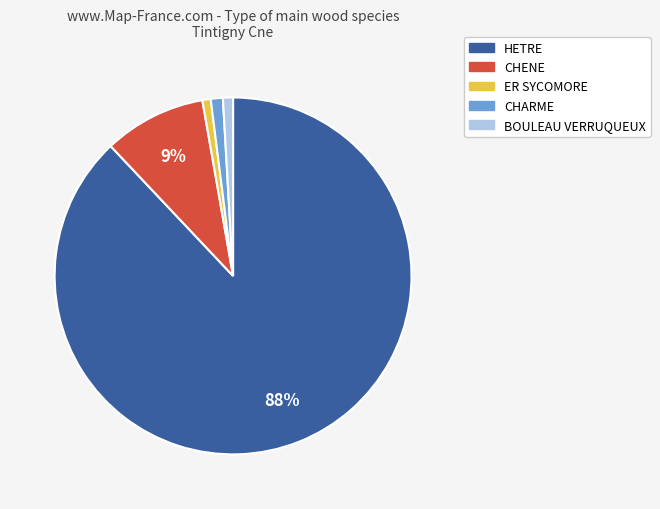

Count the number of slices in the pie.

5